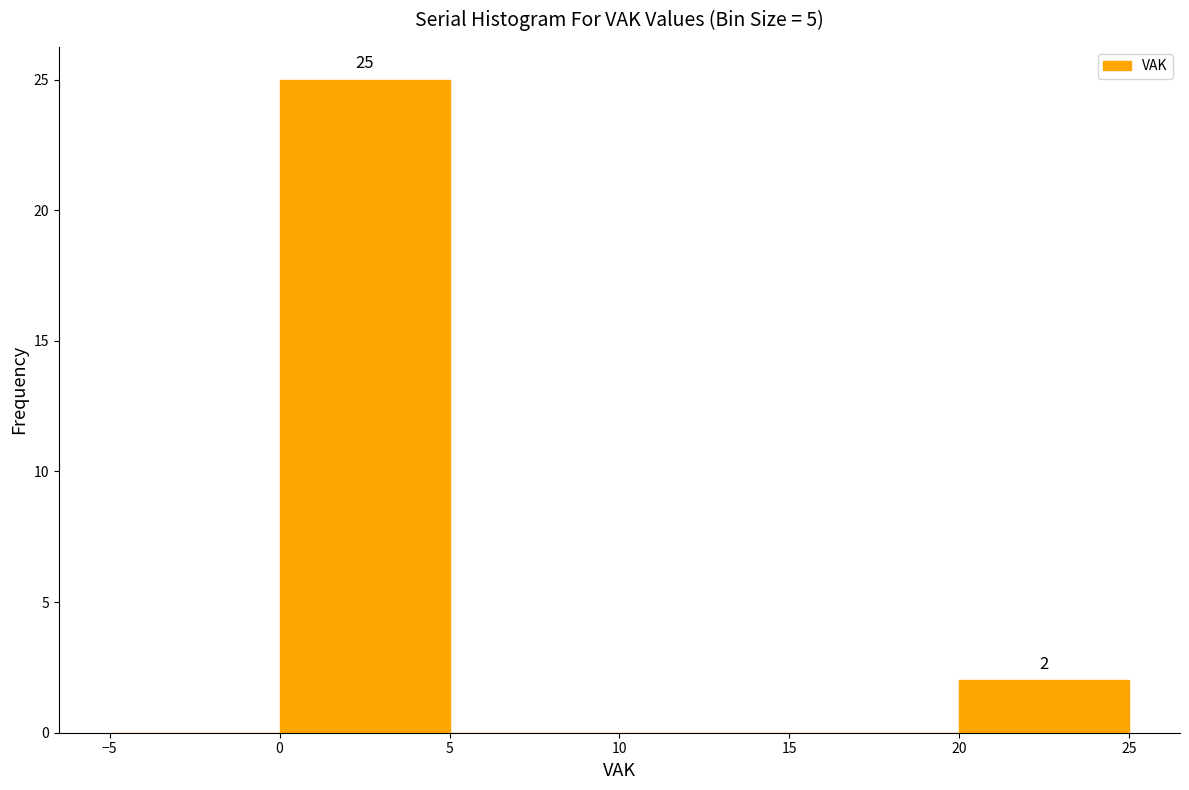

Which range on the x-axis has the tallest bar?

0 to 5